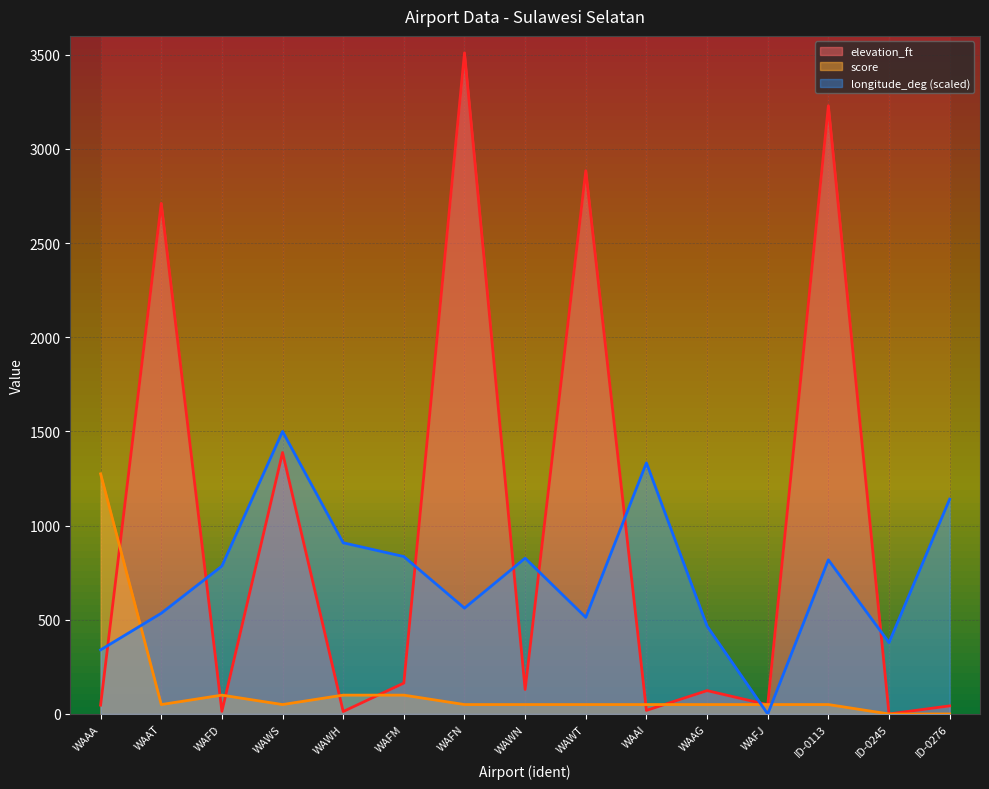

After their last crossing, which series has the higher values: elevation_ft or score?

elevation_ft